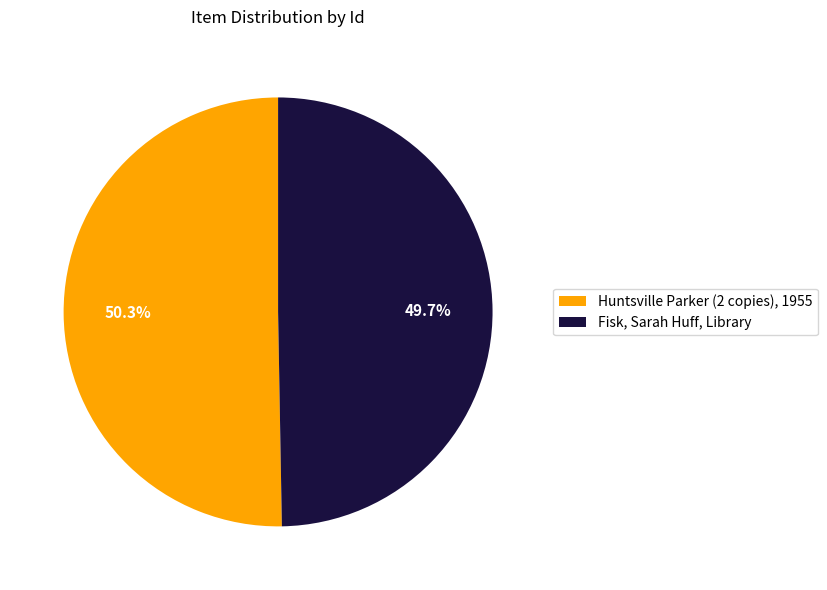

Which has a higher value, Huntsville Parker (2 copies), 1955 or Fisk, Sarah Huff, Library?

Huntsville Parker (2 copies), 1955